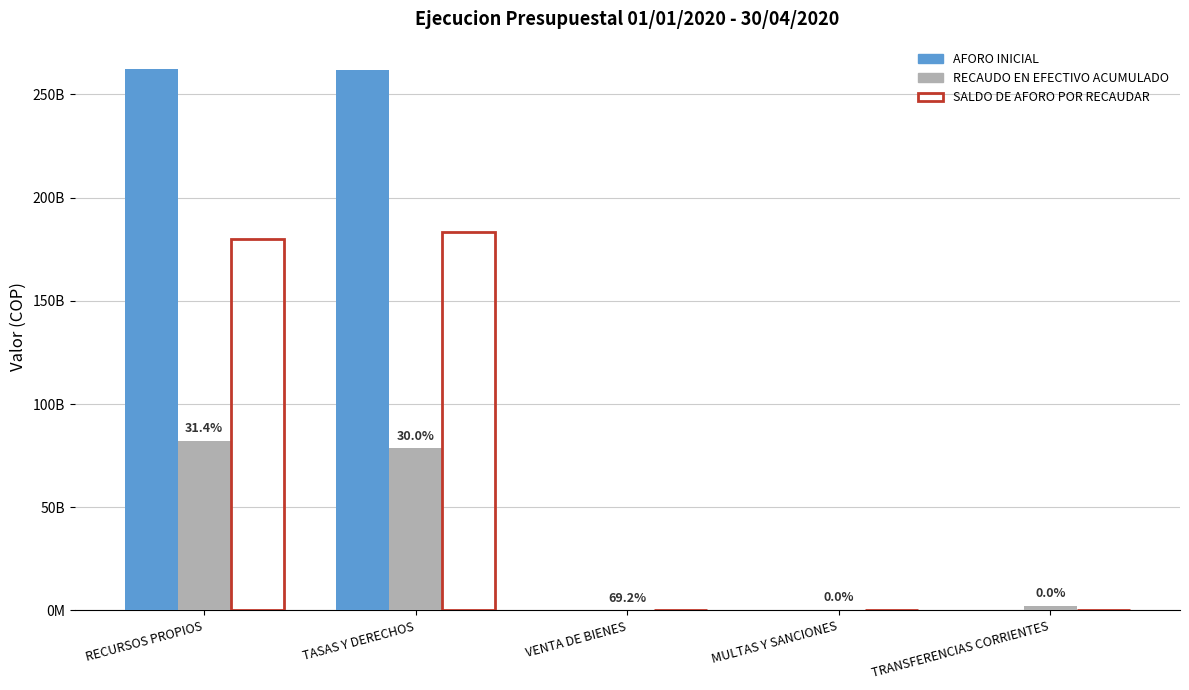

Reading left to right, extract all data points from this chart.

AFORO INICIAL: 262400000600	262004000600	396000000	0	0
RECAUDO EN EFECTIVO ACUMULADO: 82332963820	78581438973	273908349	317385778	2304709217
SALDO DE AFORO POR RECAUDAR: 180067036780	183422561627	122091651	0	0